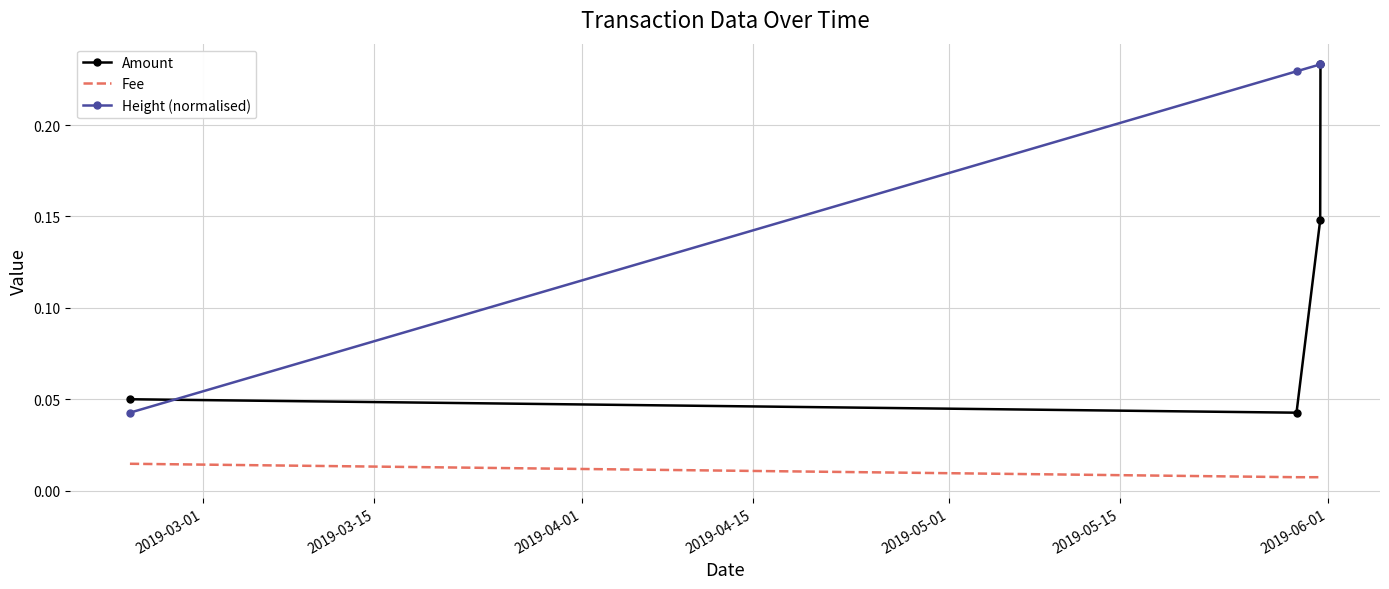

Which series has the largest total across all categories?

Height (normalised)